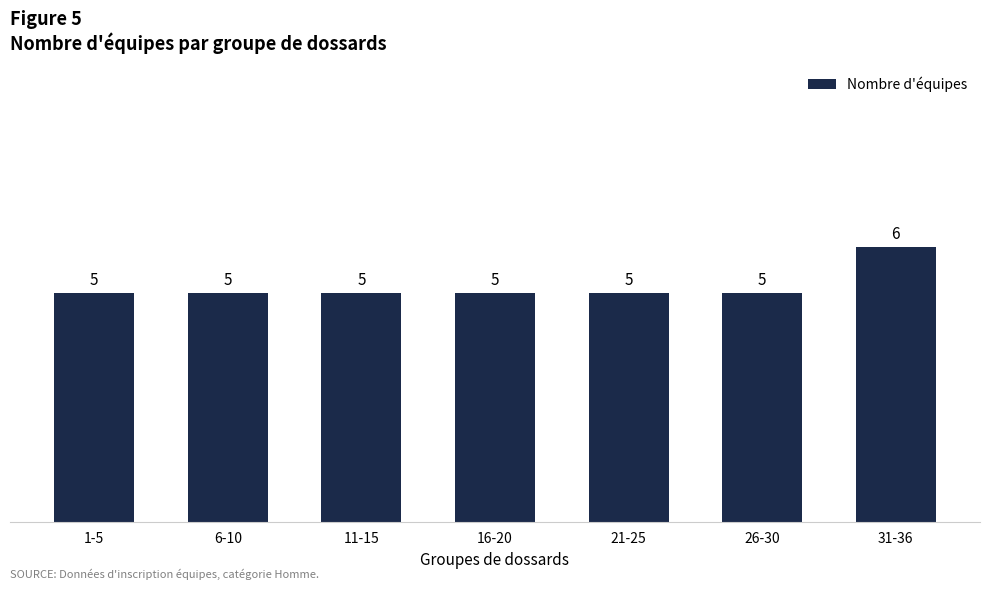

Approximately how many times larger is the value at 21-25 compared to 1-5?

1.0